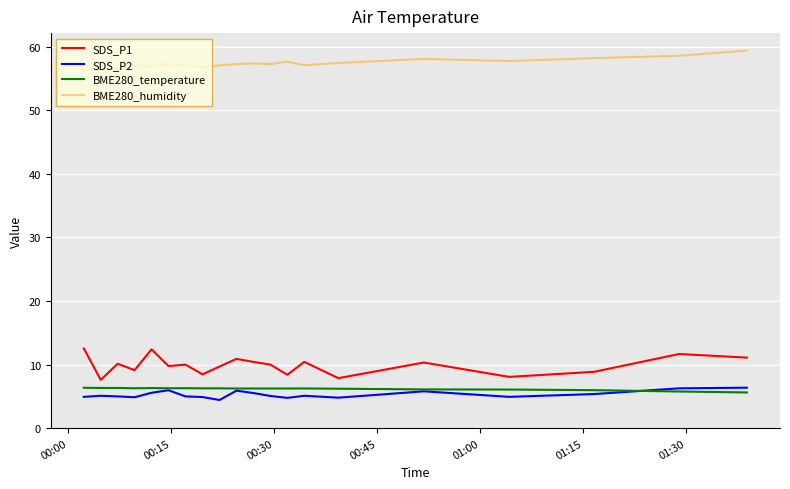

True or false: BME280_temperature and BME280_humidity cross at least once.

False